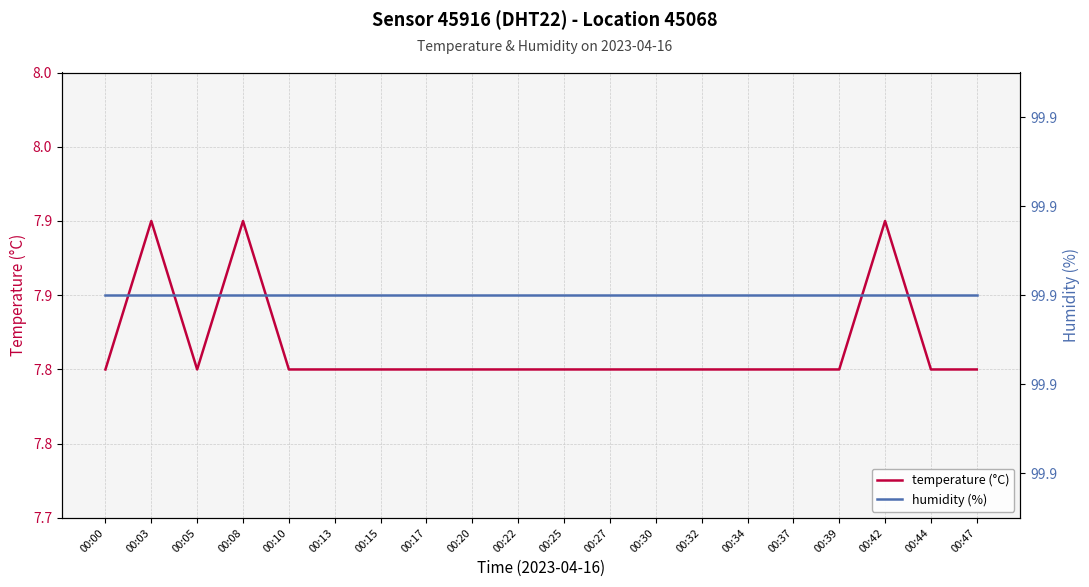

At which label does temperature (°C) reach its minimum?

00:00